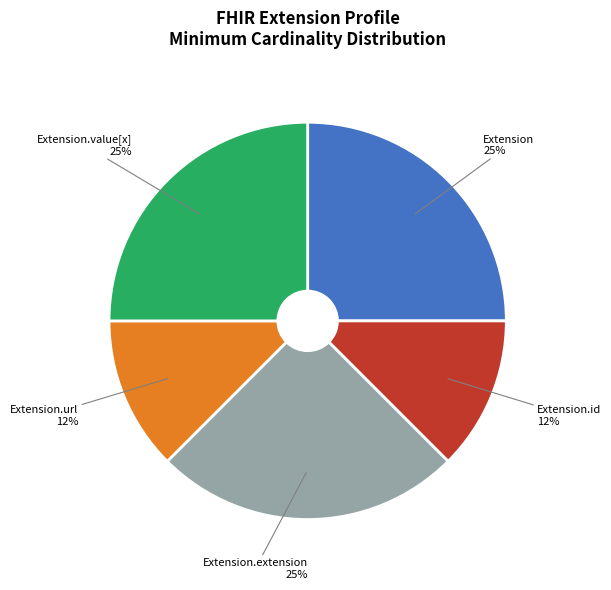

What percentage is the Extension.value[x] slice, to the nearest percent?

25%